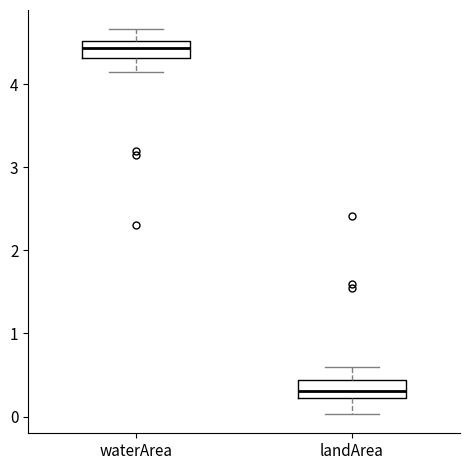

Reading left to right, read every box against the y-axis: the position of its median line, the range the box covers, and the ends of its whiskers. The values are not printed on the chart, so give them approximately, as read against the axis.

waterArea: median 4.4, box 4.3 to 4.5, whiskers 4.1 to 4.7
landArea: median 0.3, box 0.2 to 0.4, whiskers 0.0 to 0.6